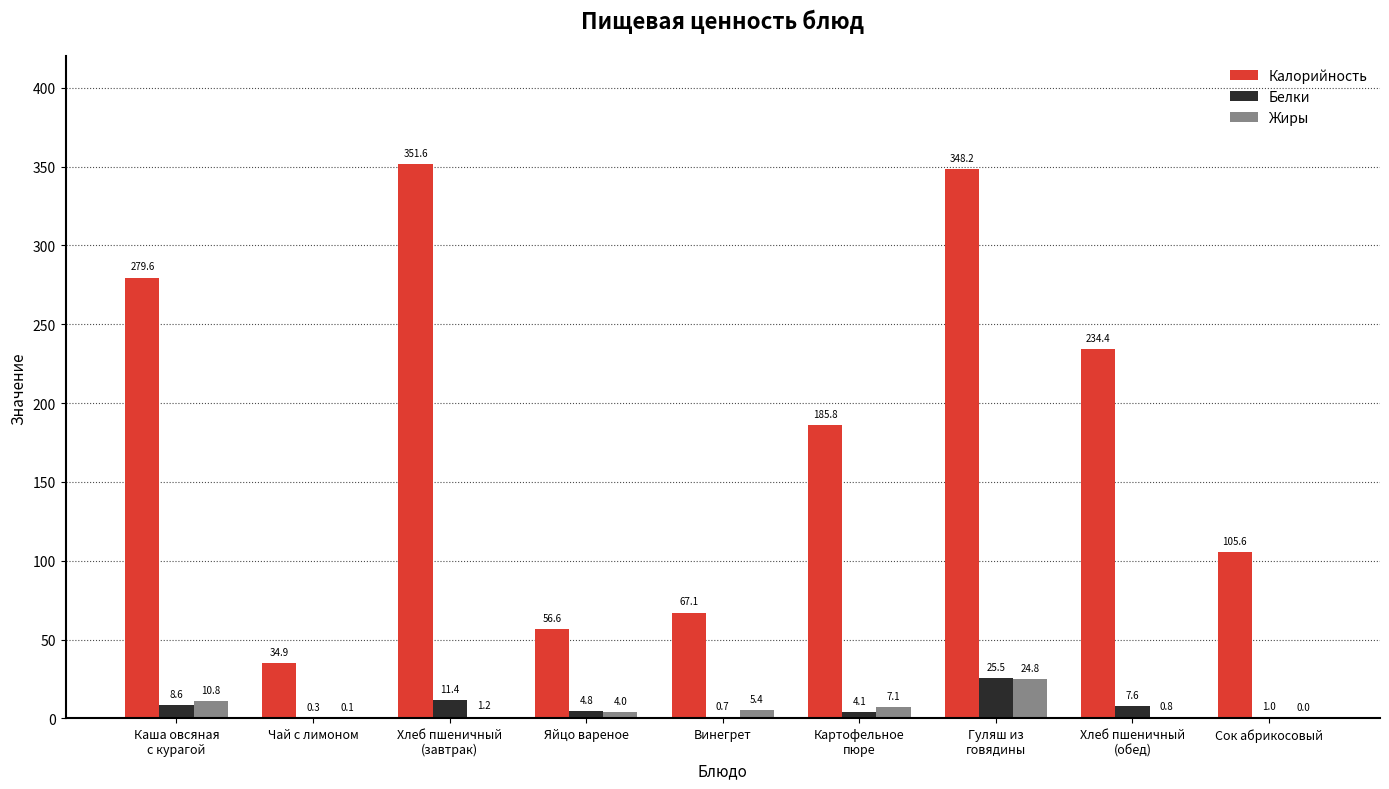

The Жиры series shows 0.0 at Сок абрикосовый. True or false?

True